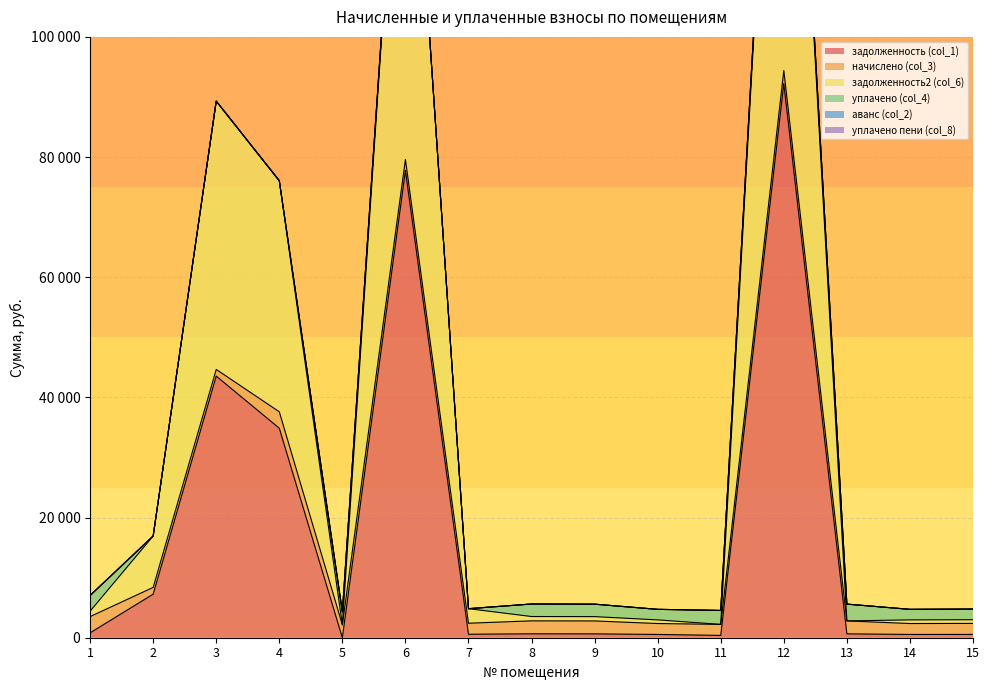

At how many categories does at least one series exceed 34405?

4